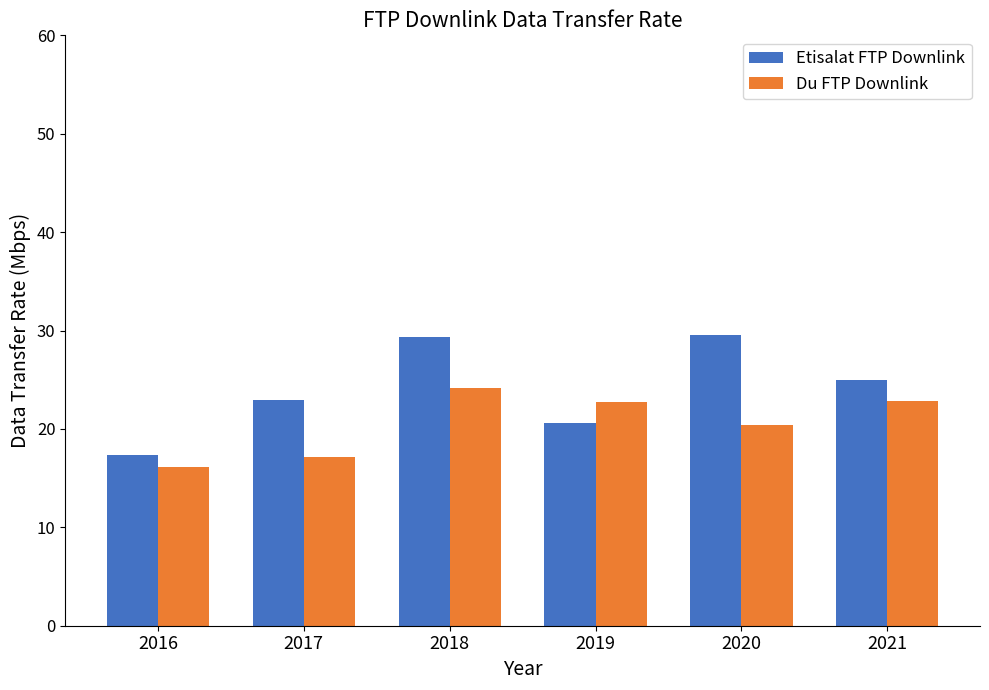

List the series in order of their peak value, highest first.

Etisalat FTP Downlink, Du FTP Downlink